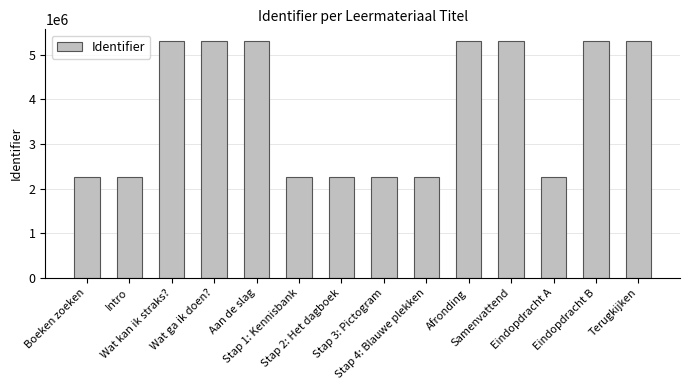

The chart shows a value of 1696437 at Samenvattend. True or false?

False